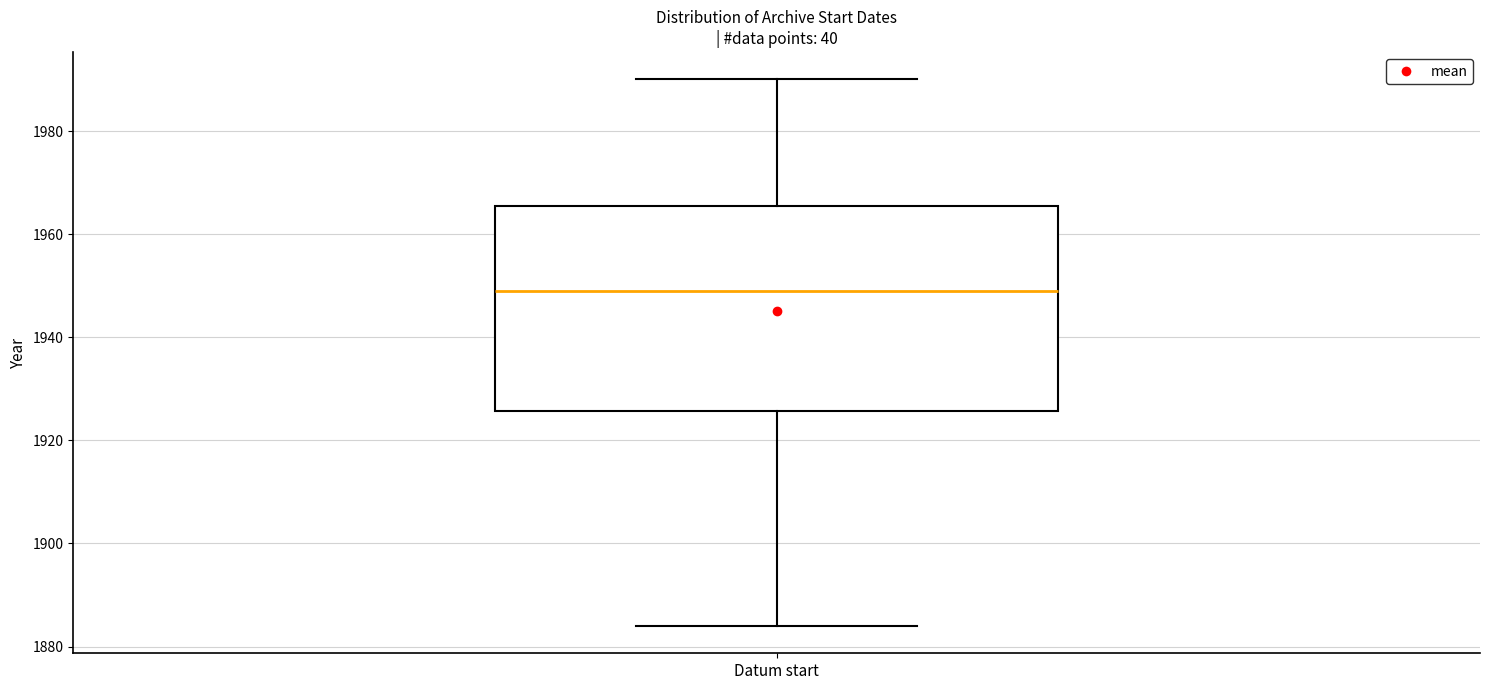

Transcribe this box plot: give where the median line is, the range the box spans, and where the two whiskers end, as read against the y-axis. The values are not printed on the chart, so give them approximately, as read against the axis.

median 1950, box 1926 to 1966, whiskers 1884 to 1990